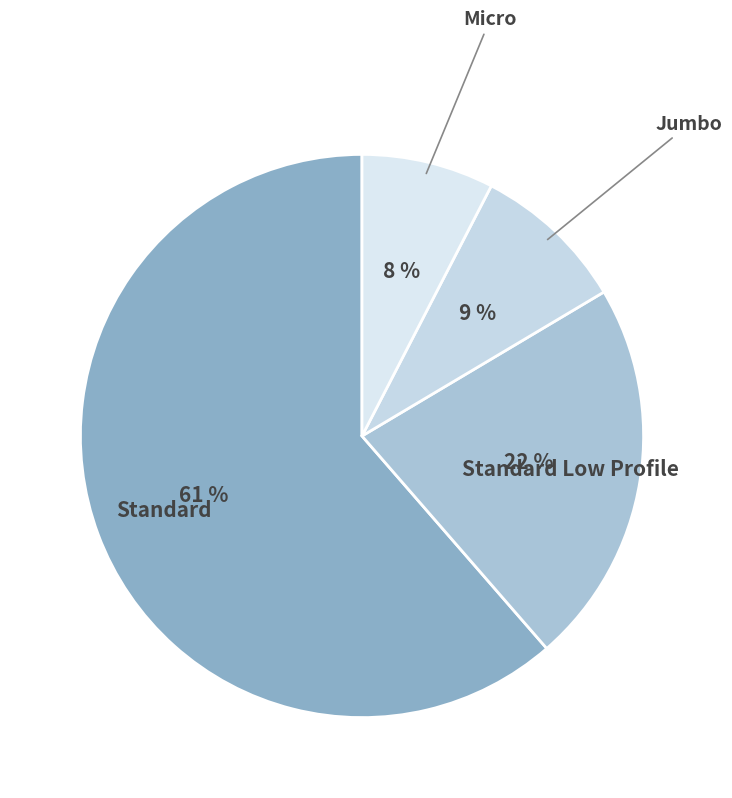

True or false: Standard Low Profile accounts for 22% of the total.

True